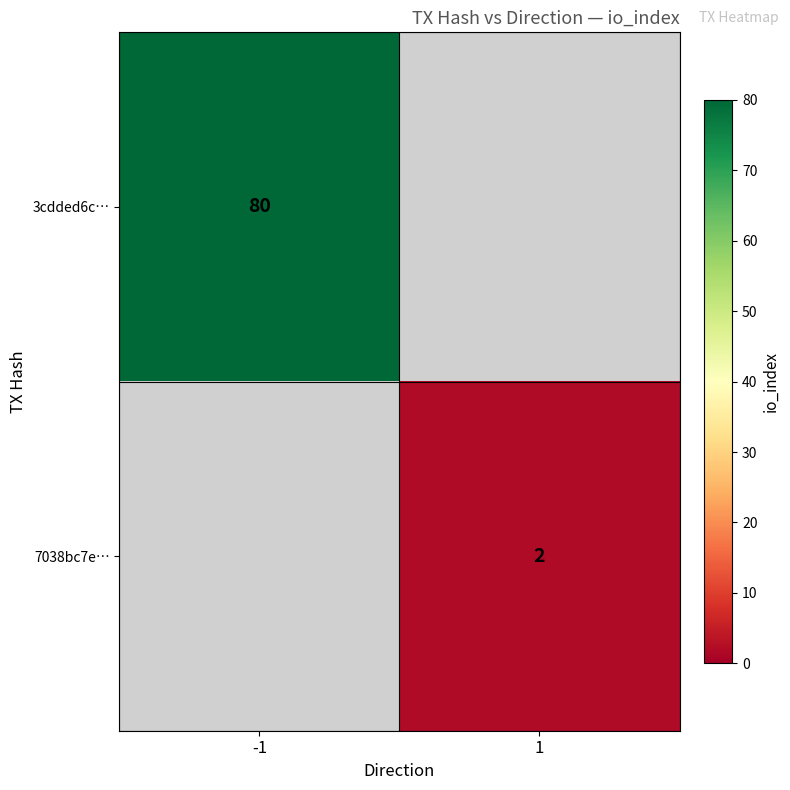

What is the difference between the highest and lowest values at 1?

2